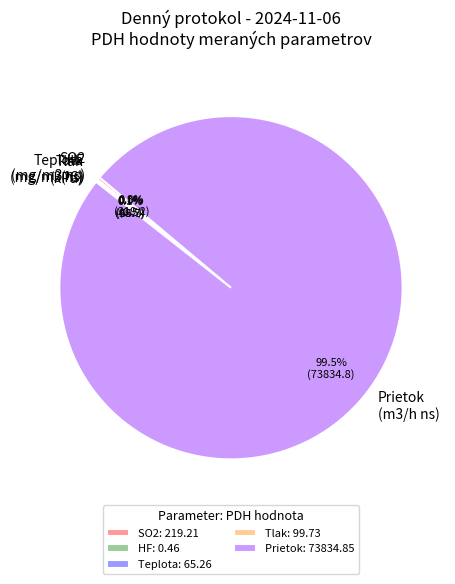

Does any single category account for the majority?

Yes